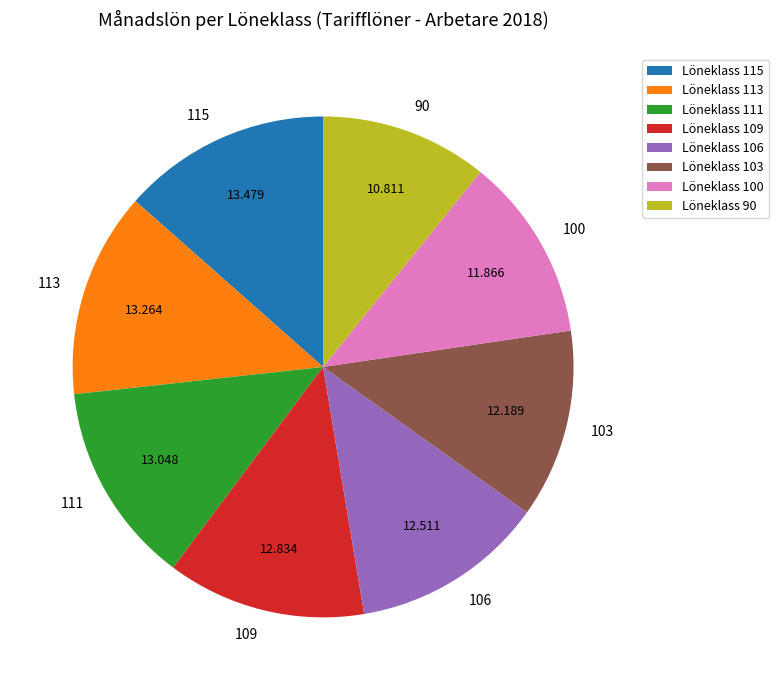

Count the number of slices in the pie.

8